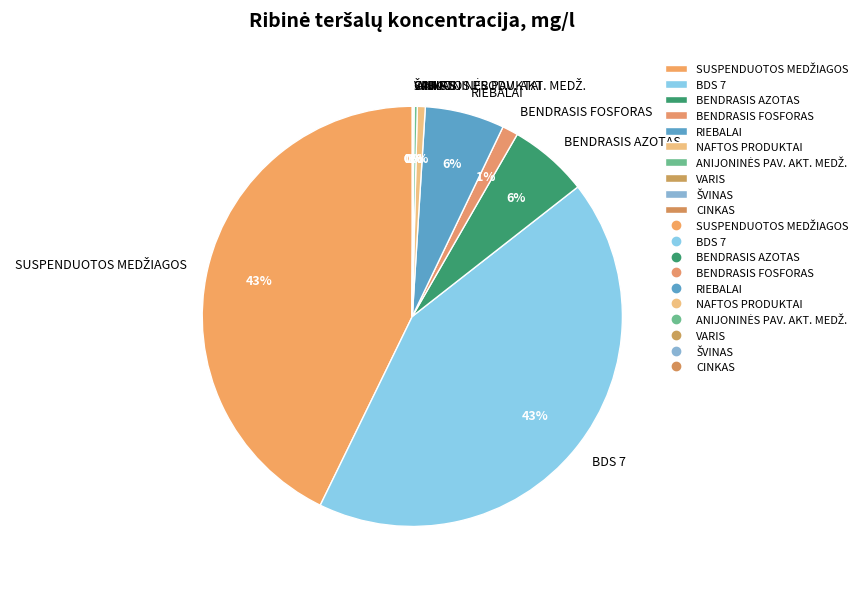

Does any single category account for the majority?

No